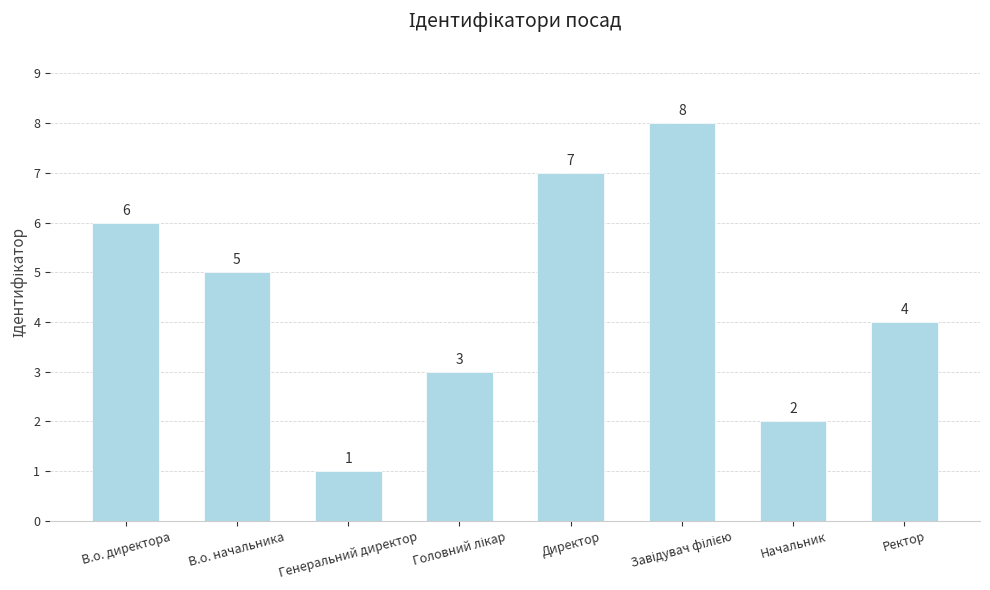

The value at Начальник is 3. True or false?

False